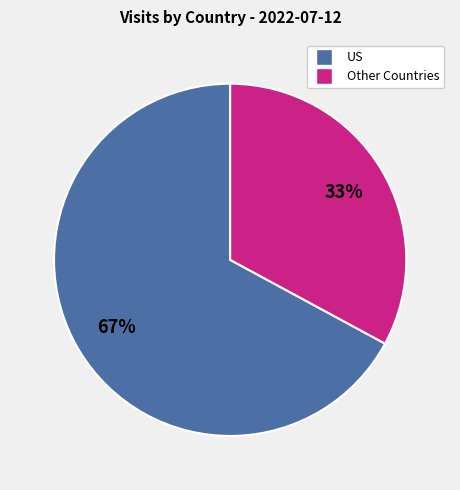

To the nearest percent, what is the difference between the largest and smallest slice percentages?

34%